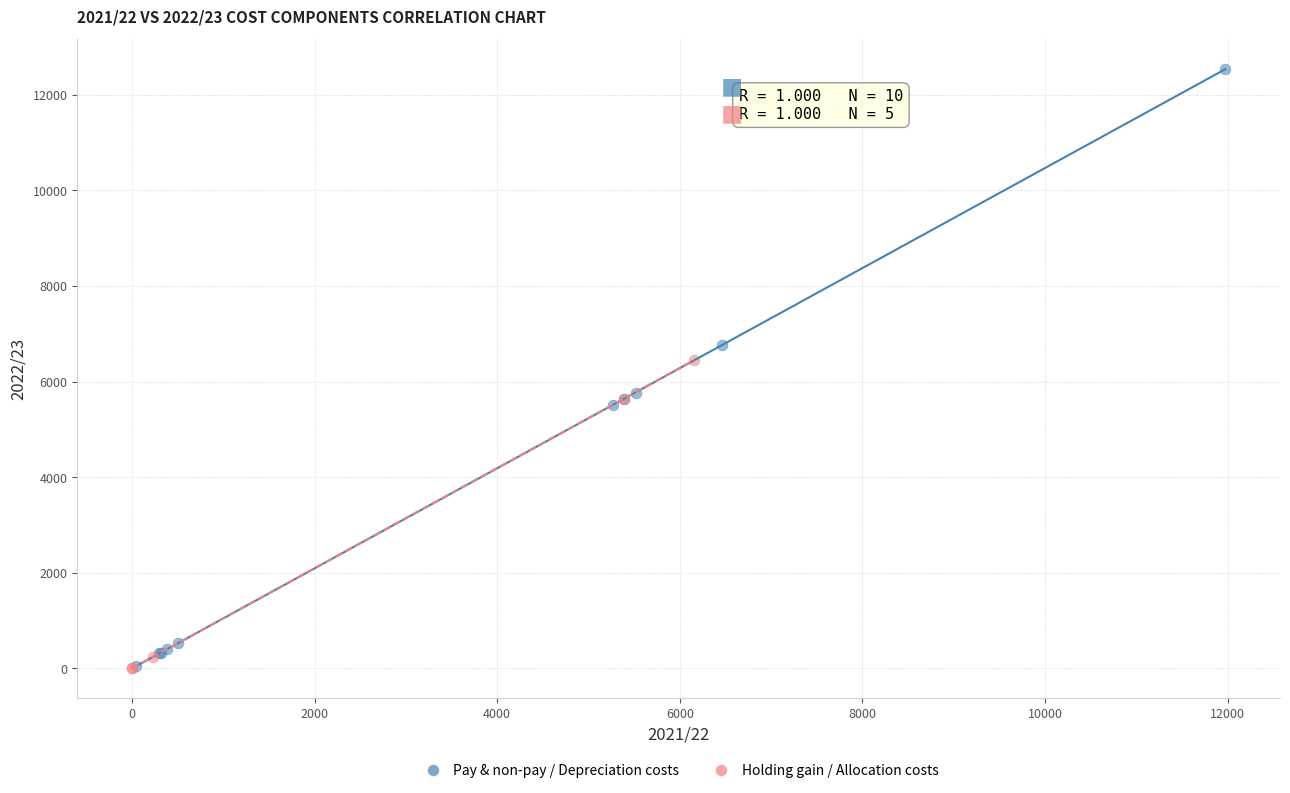

Which series has the widest spread of Y values?

Pay & non-pay / Depreciation costs